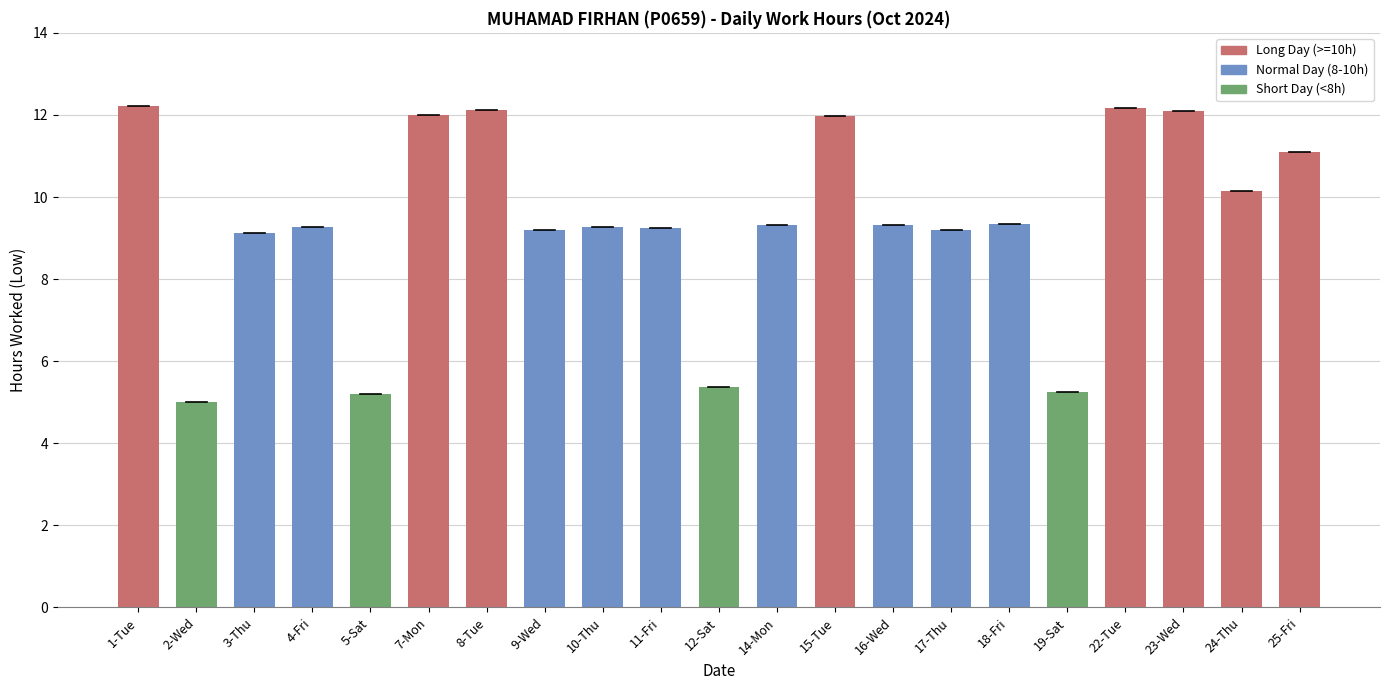

What is the sum of the values at 24-Thu and 15-Tue?

22.1